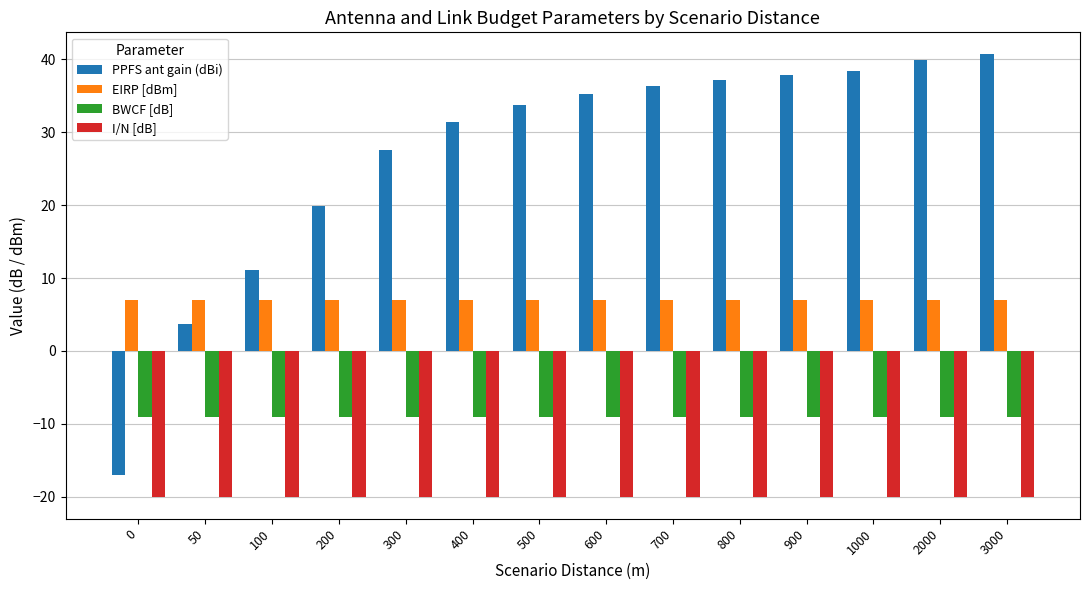

What is the minimum value for EIRP [dBm]?

7.0